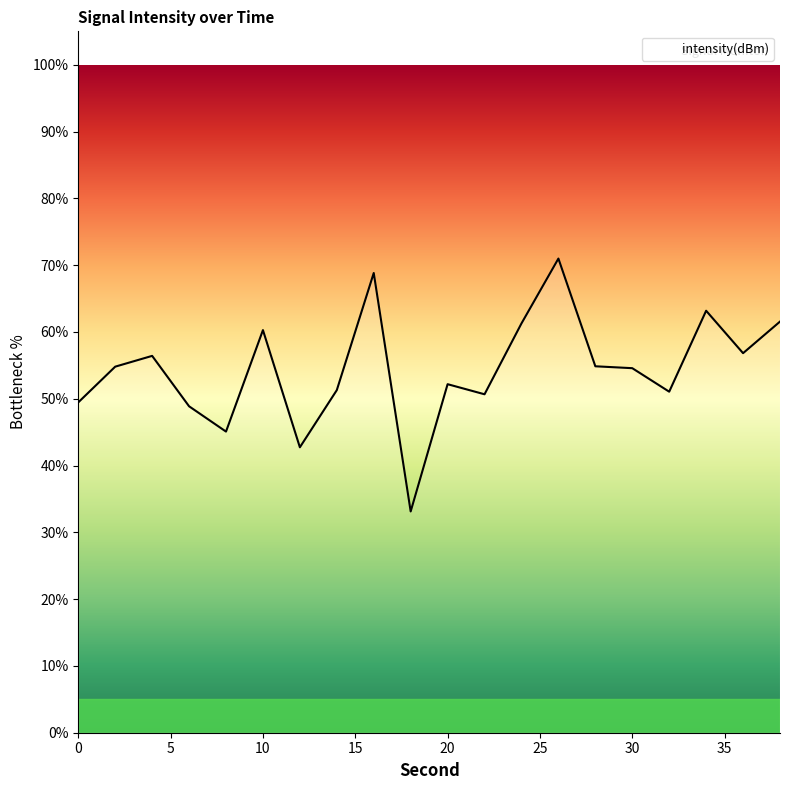

What is the difference between the maximum and minimum values?

37.9